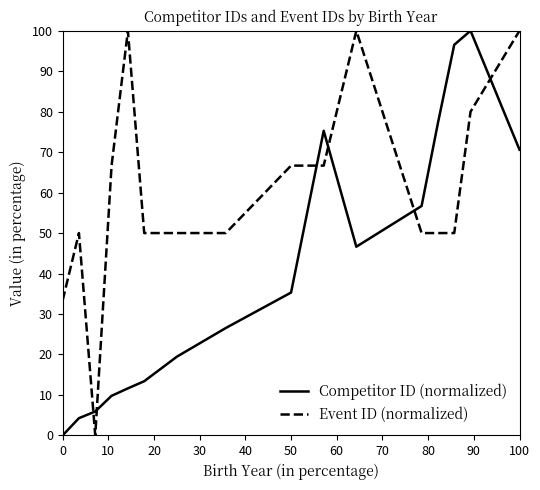

True or false: Event ID (normalized) and Competitor ID (normalized) intersect in this chart.

True